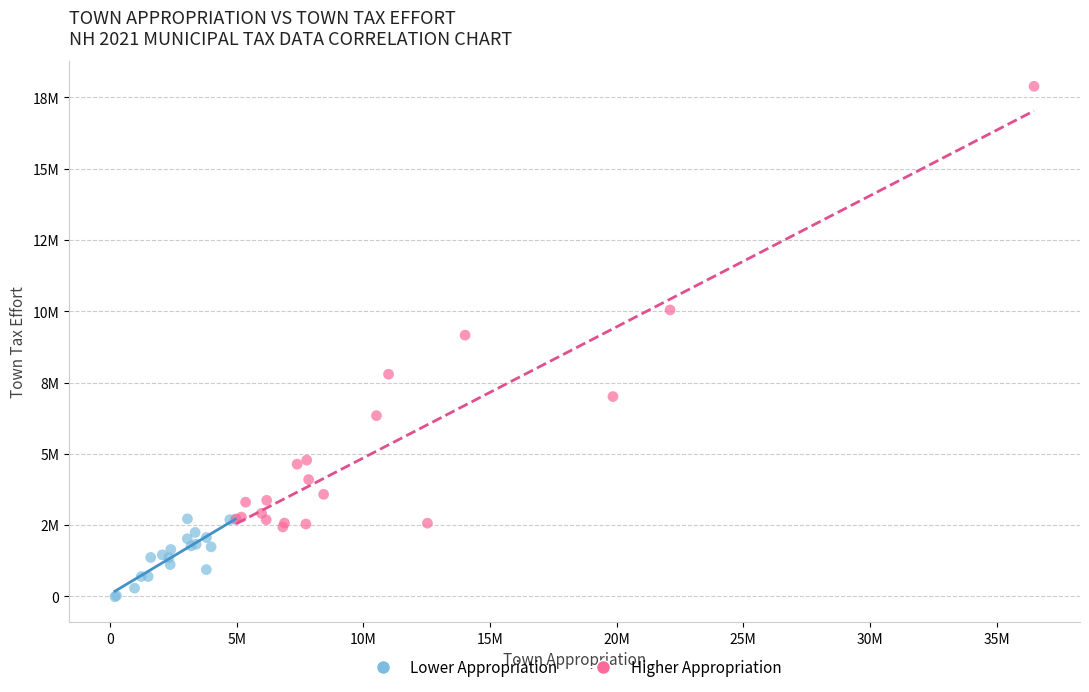

Which series has the largest Y range (max minus min)?

Higher Appropriation